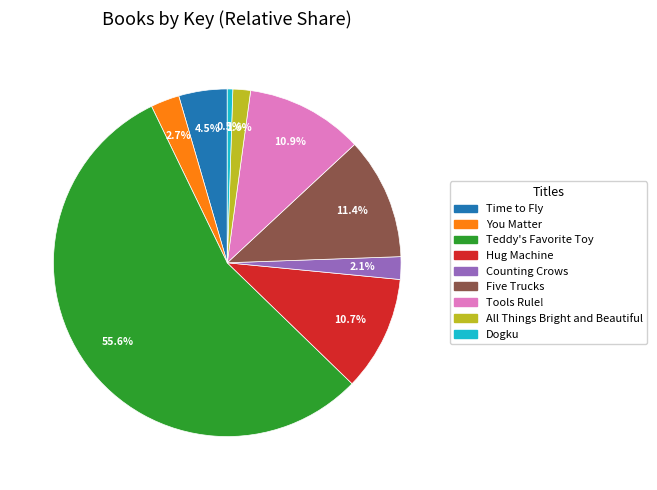

How many slices are in this pie chart?

9